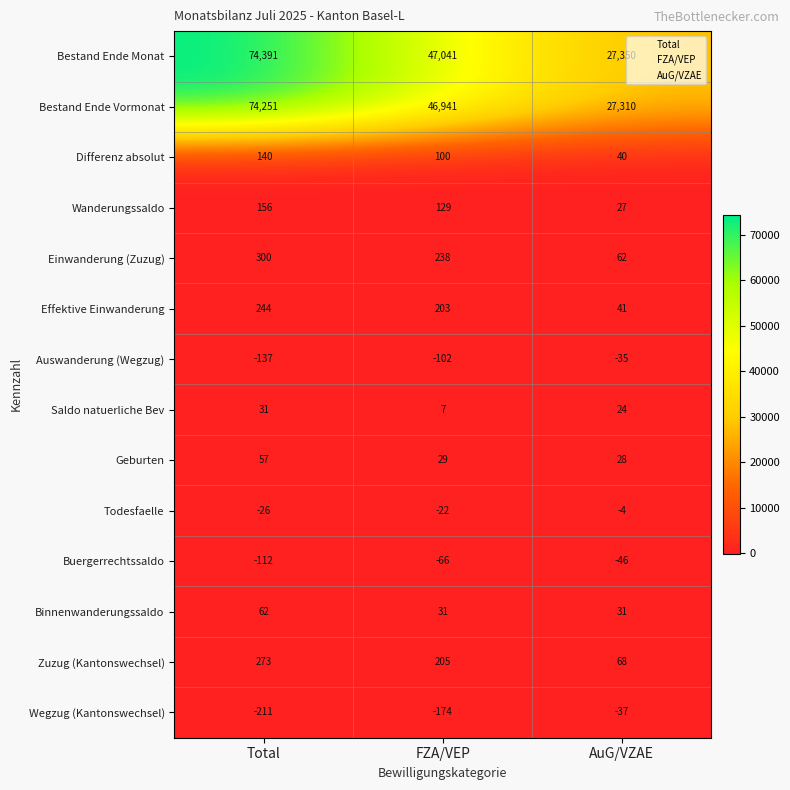

Rank the series by their maximum value, from highest to lowest.

Bestand Ende Monat, Bestand Ende Vormonat, Einwanderung (Zuzug), Zuzug (Kantonswechsel), Effektive Einwanderung, Wanderungssaldo, Differenz absolut, Binnenwanderungssaldo, Geburten, Saldo natuerliche Bev, Todesfaelle, Auswanderung (Wegzug), Wegzug (Kantonswechsel), Buergerrechtssaldo